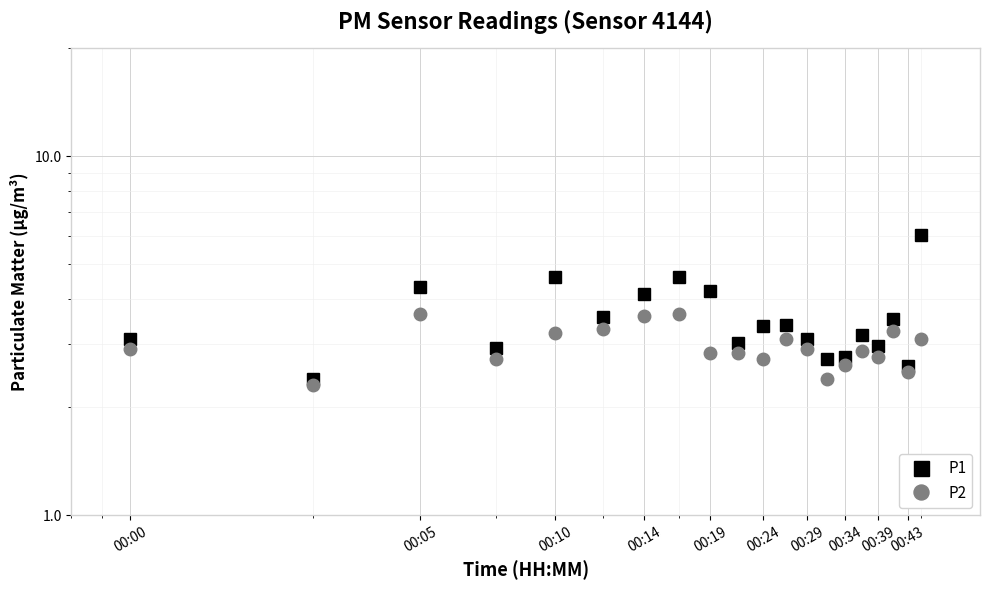

True or false: P1 and P2 intersect in this chart.

False